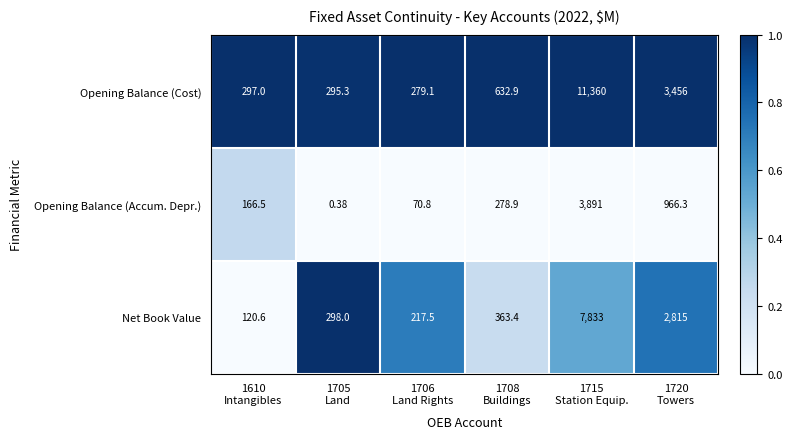

Which series has the largest total across all categories?

Opening Balance (Cost)